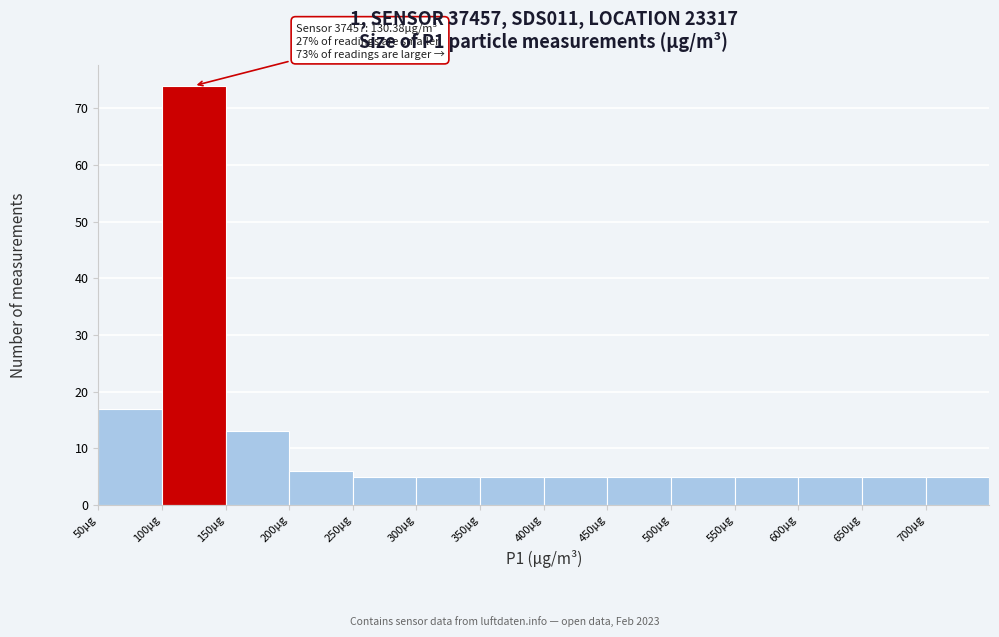

Which range on the x-axis has the tallest bar?

100 to 150